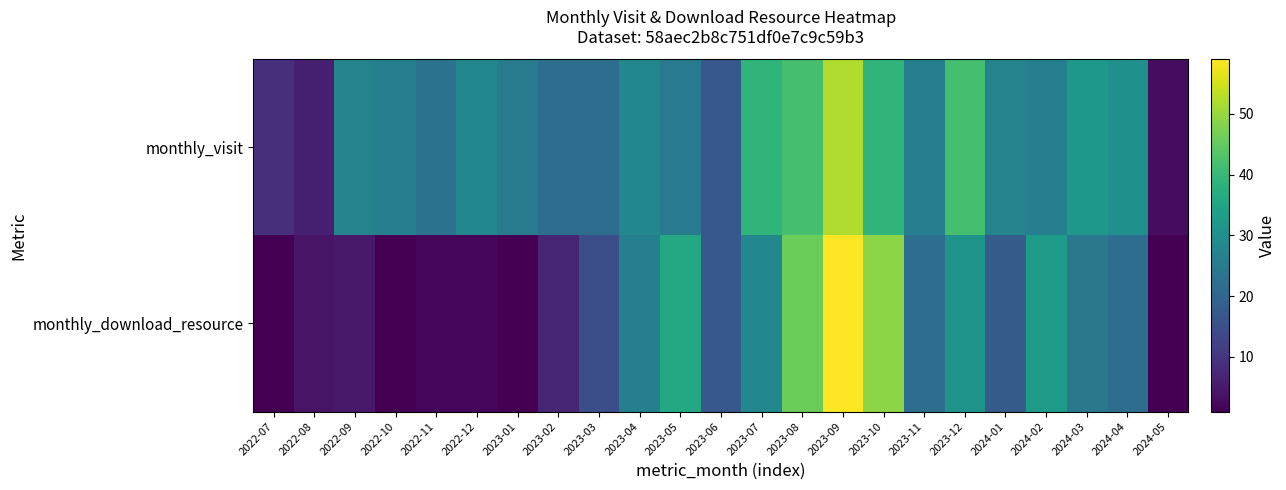

Reading right to left, transcribe all the data shown in this chart.

monthly_visit: 2024-05=3	2024-04=30	2024-03=32	2024-02=26	2024-01=27	2023-12=42	2023-11=26	2023-10=39	2023-09=52	2023-08=42	2023-07=39	2023-06=17	2023-05=25	2023-04=28	2023-03=22	2023-02=22	2023-01=25	2022-12=28	2022-11=23	2022-10=26	2022-09=27	2022-08=6	2022-07=9
monthly_download_resource: 2024-05=1	2024-04=22	2024-03=24	2024-02=33	2024-01=18	2023-12=31	2023-11=22	2023-10=49	2023-09=59	2023-08=46	2023-07=28	2023-06=17	2023-05=36	2023-04=26	2023-03=15	2023-02=7	2023-01=1	2022-12=2	2022-11=2	2022-10=1	2022-09=5	2022-08=4	2022-07=1